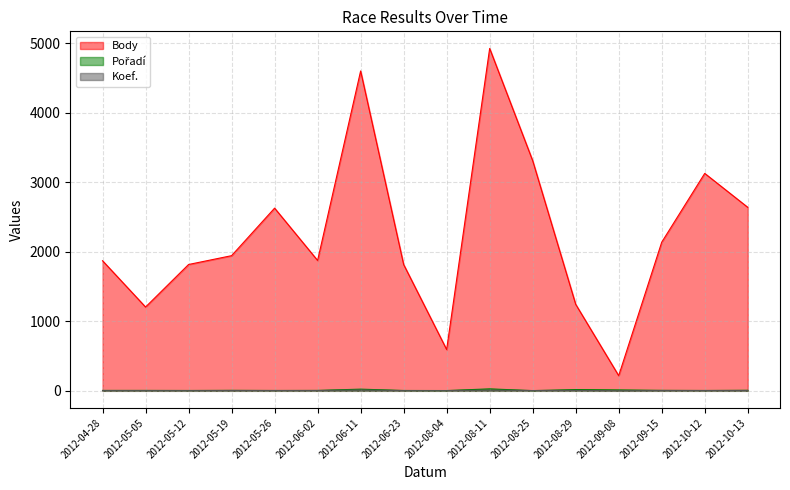

Which series has the largest range (max minus min)?

Body